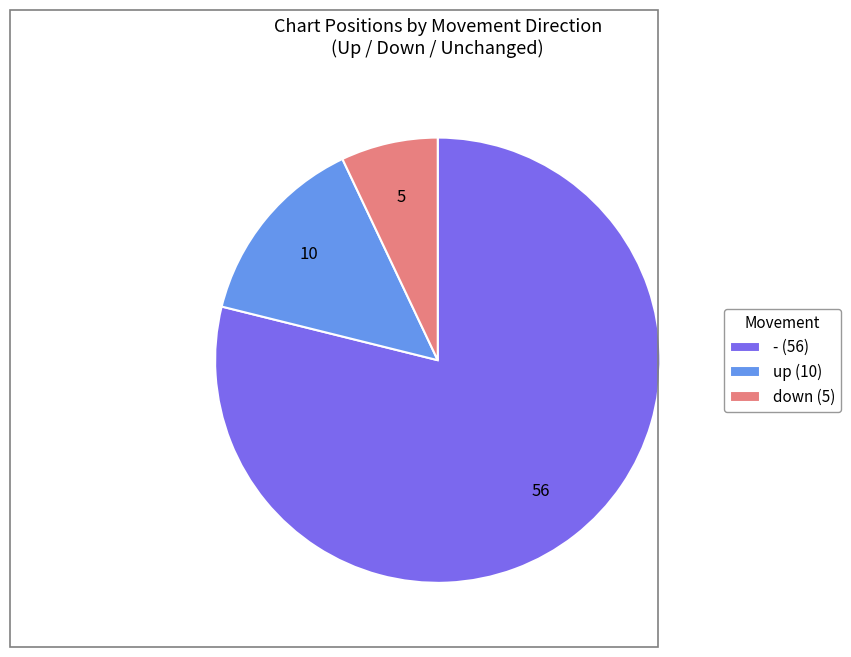

Which has a higher value, down (5) or - (56)?

- (56)